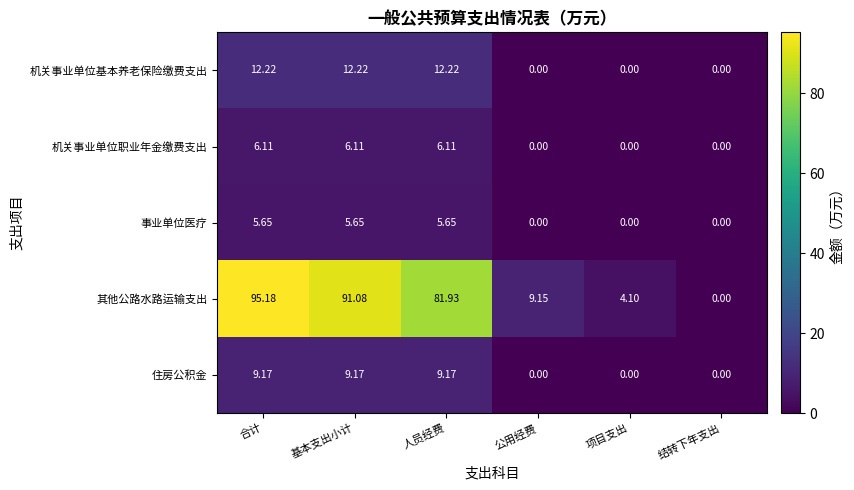

Count the number of data series in this chart.

5